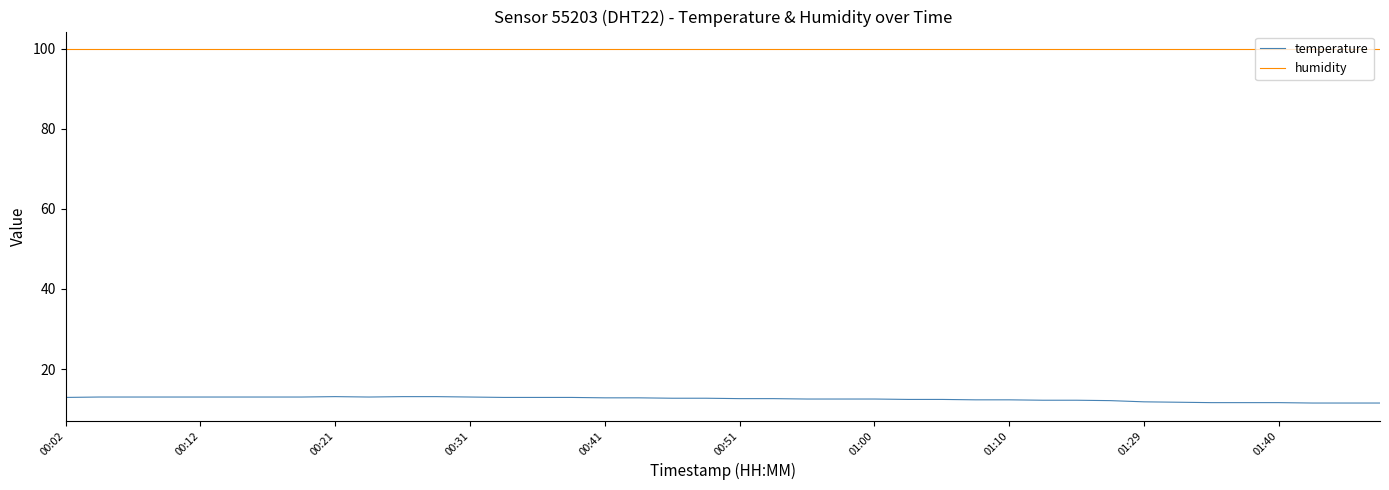

Which series has the largest total across all categories?

humidity